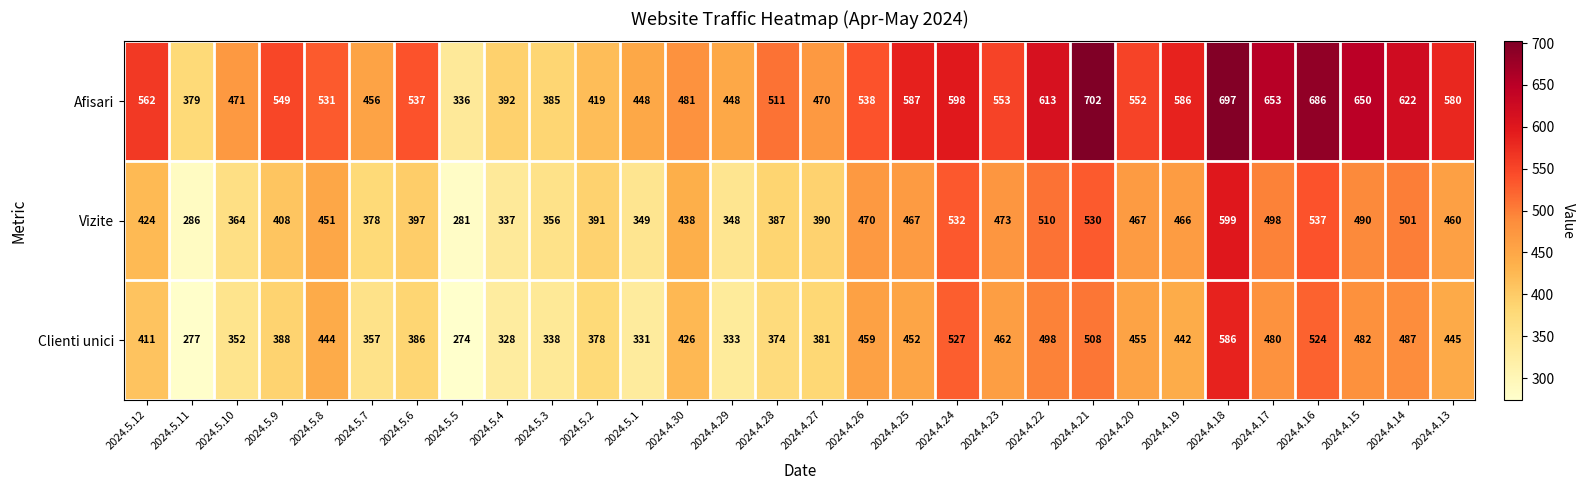

What is the minimum value shown in the chart?

274